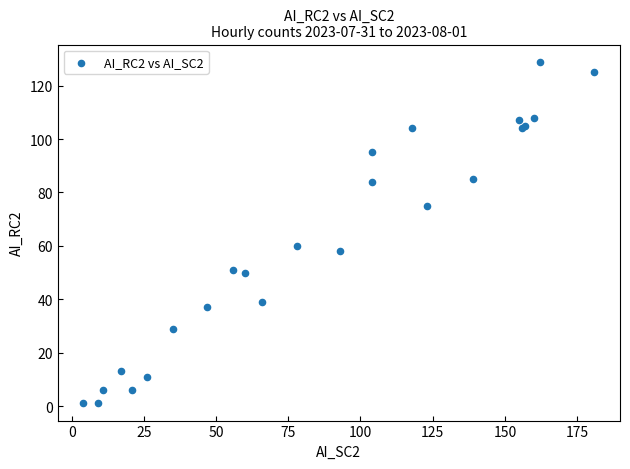

What Y value in the scatter plot is closest to 65?

60